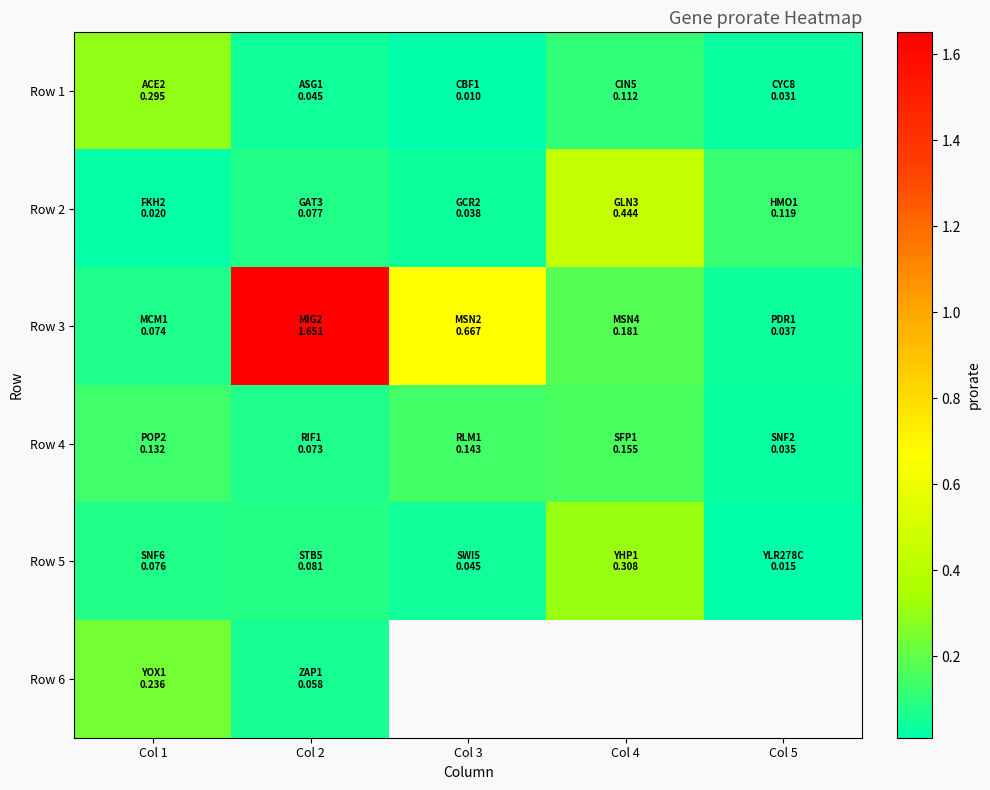

Rank the series at Col 2 from highest to lowest value.

Row 3, Row 5, Row 2, Row 4, Row 6, Row 1